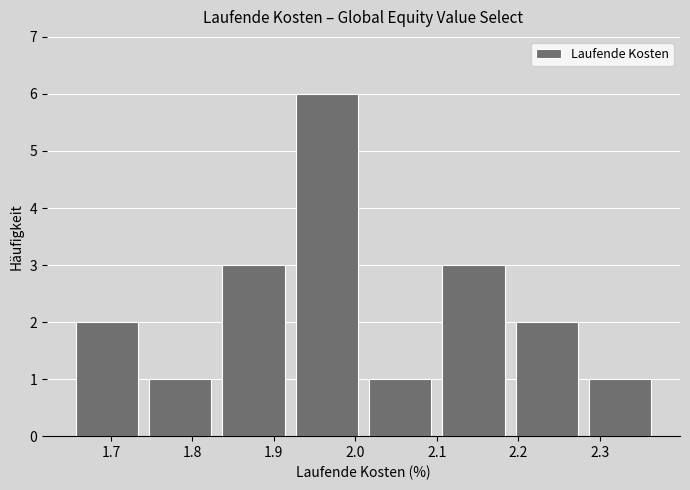

What is the height of the bar covering 1.92 to 2.01 on the x-axis? The values are not printed on the chart, so give them approximately, as read against the axis.

6